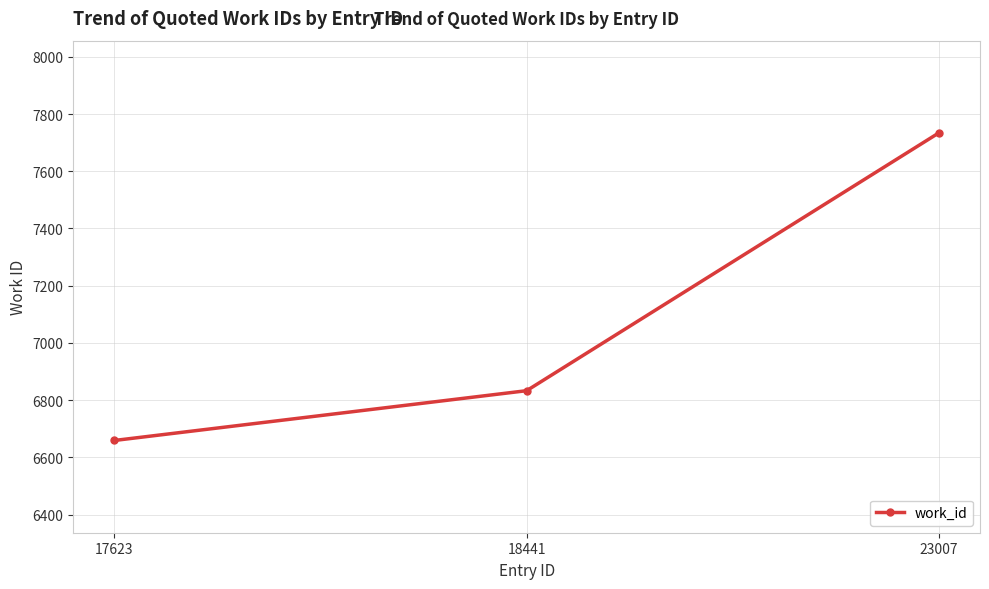

What is the smallest value displayed?

6659